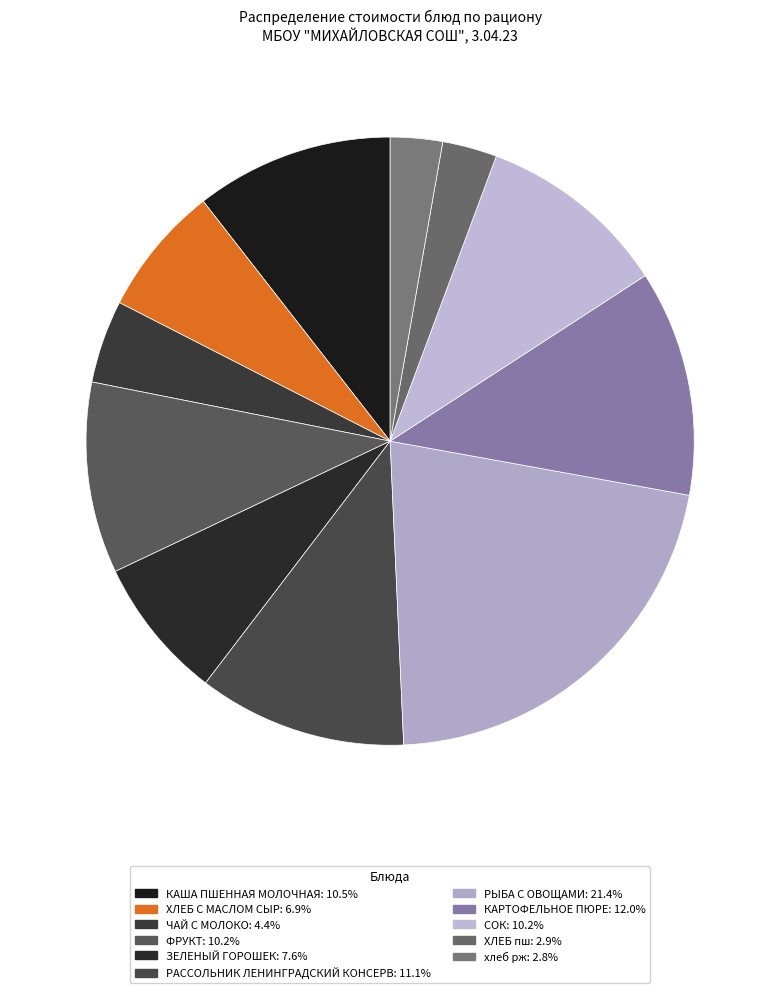

To the nearest percent, what is the combined percentage of ФРУКТ and СОК?

20%